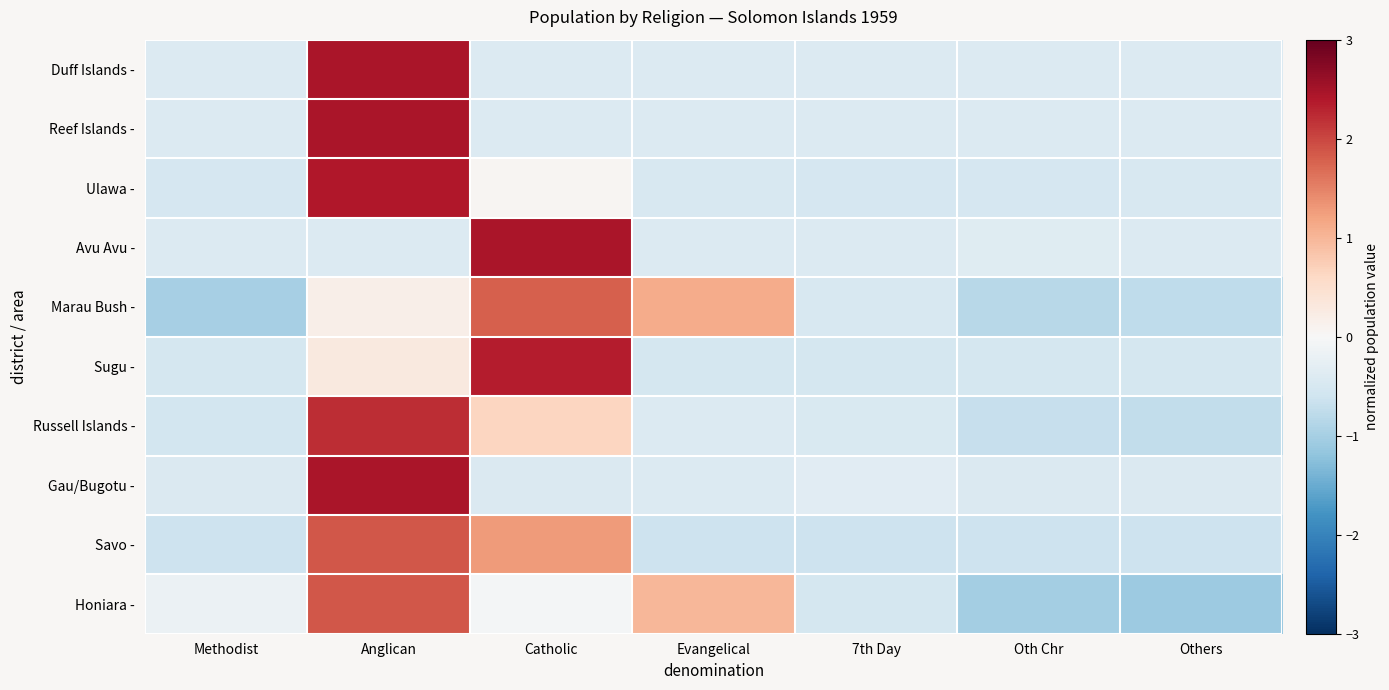

Reading left to right, what are all the values shown in this chart?

Duff Islands -: Methodist=-0.4	Anglican=2.4	Catholic=-0.4	Evangelical=-0.4	7th Day=-0.4	Oth Chr=-0.4	Others=-0.4
Reef Islands -: Methodist=-0.4	Anglican=2.4	Catholic=-0.4	Evangelical=-0.4	7th Day=-0.4	Oth Chr=-0.4	Others=-0.4
Ulawa -: Methodist=-0.5	Anglican=2.4	Catholic=0.1	Evangelical=-0.5	7th Day=-0.5	Oth Chr=-0.5	Others=-0.5
Avu Avu -: Methodist=-0.4	Anglican=-0.4	Catholic=2.4	Evangelical=-0.4	7th Day=-0.4	Oth Chr=-0.4	Others=-0.4
Marau Bush -: Methodist=-1.0	Anglican=0.2	Catholic=1.8	Evangelical=1.1	7th Day=-0.5	Oth Chr=-0.8	Others=-0.8
Sugu -: Methodist=-0.5	Anglican=0.3	Catholic=2.3	Evangelical=-0.5	7th Day=-0.5	Oth Chr=-0.5	Others=-0.5
Russell Islands -: Methodist=-0.6	Anglican=2.2	Catholic=0.6	Evangelical=-0.4	7th Day=-0.5	Oth Chr=-0.7	Others=-0.7
Gau/Bugotu -: Methodist=-0.4	Anglican=2.4	Catholic=-0.4	Evangelical=-0.4	7th Day=-0.3	Oth Chr=-0.4	Others=-0.4
Savo -: Methodist=-0.6	Anglican=1.9	Catholic=1.3	Evangelical=-0.6	7th Day=-0.6	Oth Chr=-0.6	Others=-0.6
Honiara -: Methodist=-0.2	Anglican=1.9	Catholic=-0.1	Evangelical=1.0	7th Day=-0.5	Oth Chr=-1.0	Others=-1.1